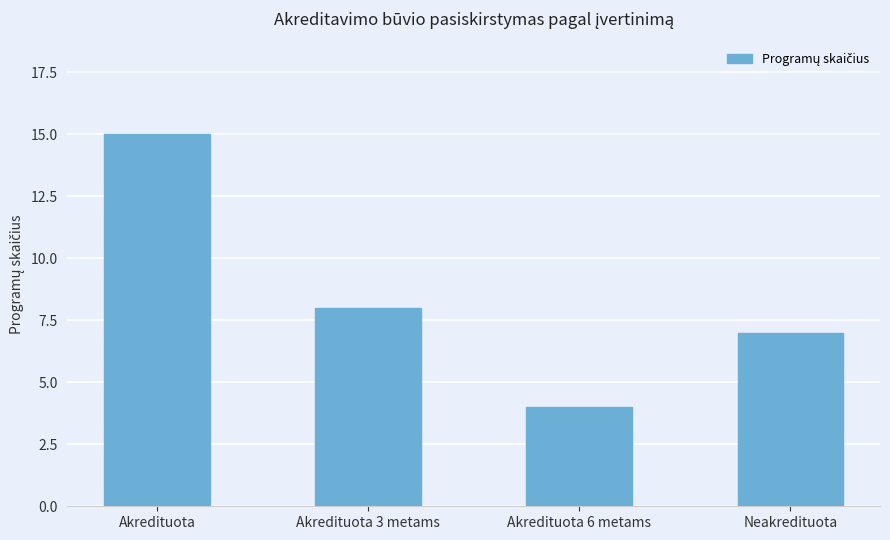

What is the difference between the values at Akredituota and Akredituota 6 metams?

11